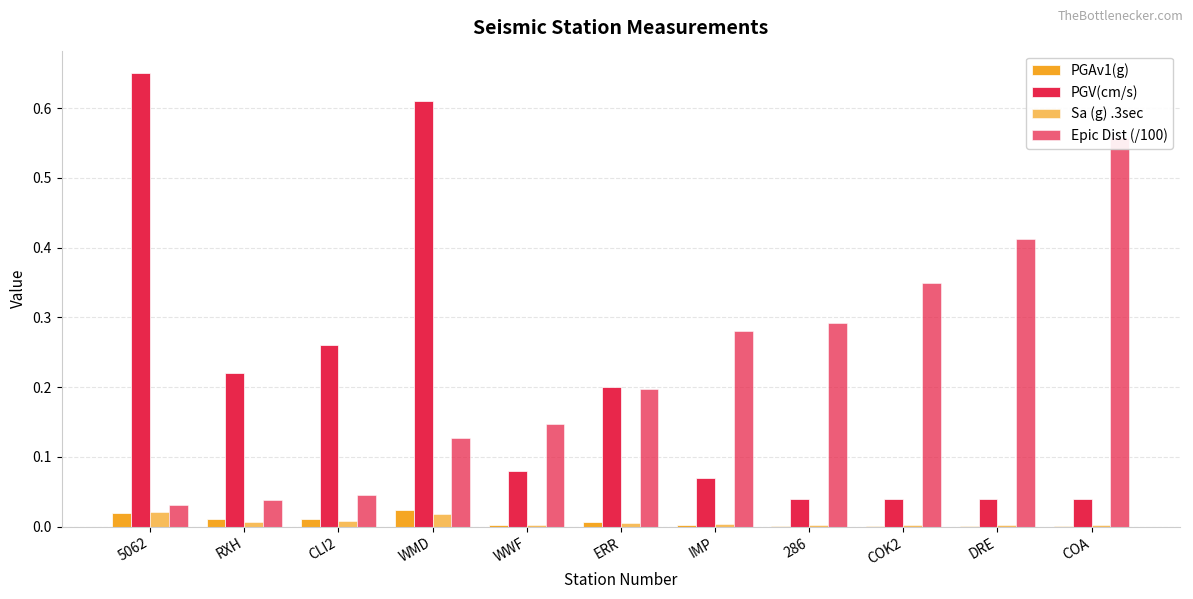

How many bars are there in total?

44